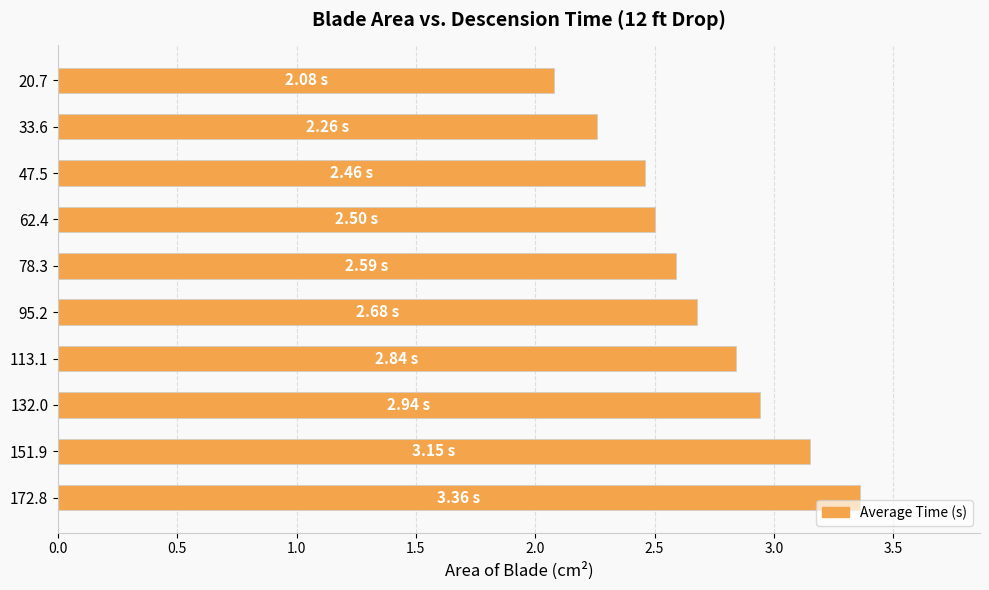

What is the average value?

2.7